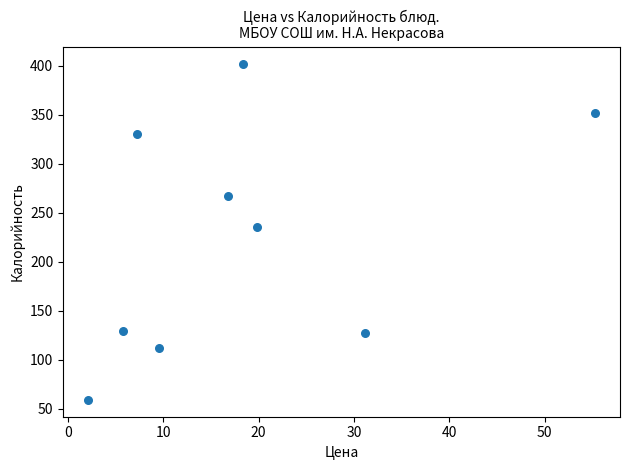

What Y value in the scatter plot is closest to 230?

235